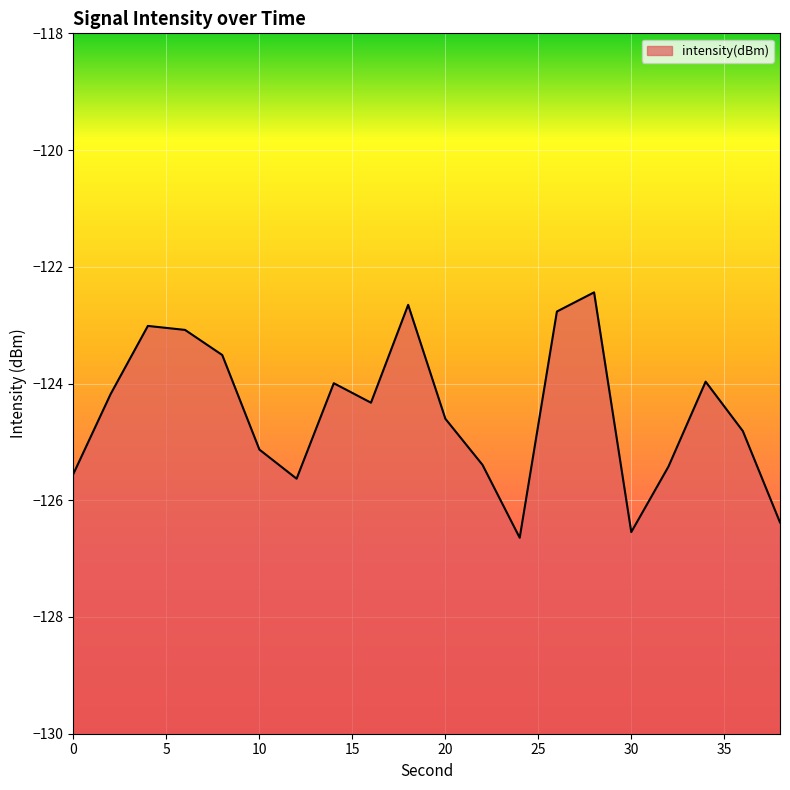

True or false: the data shows -125.6 at 12.

True